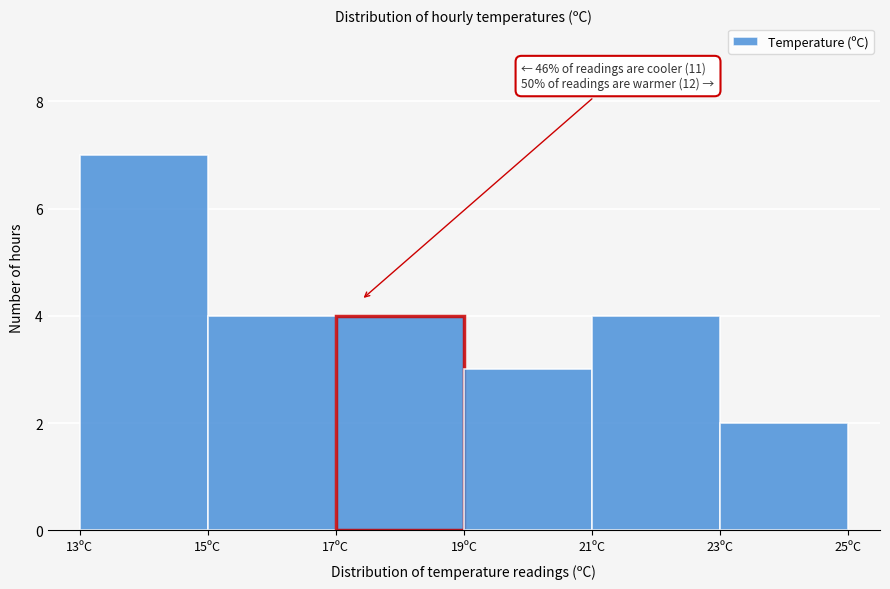

Which range on the x-axis has the tallest bar?

13 to 15